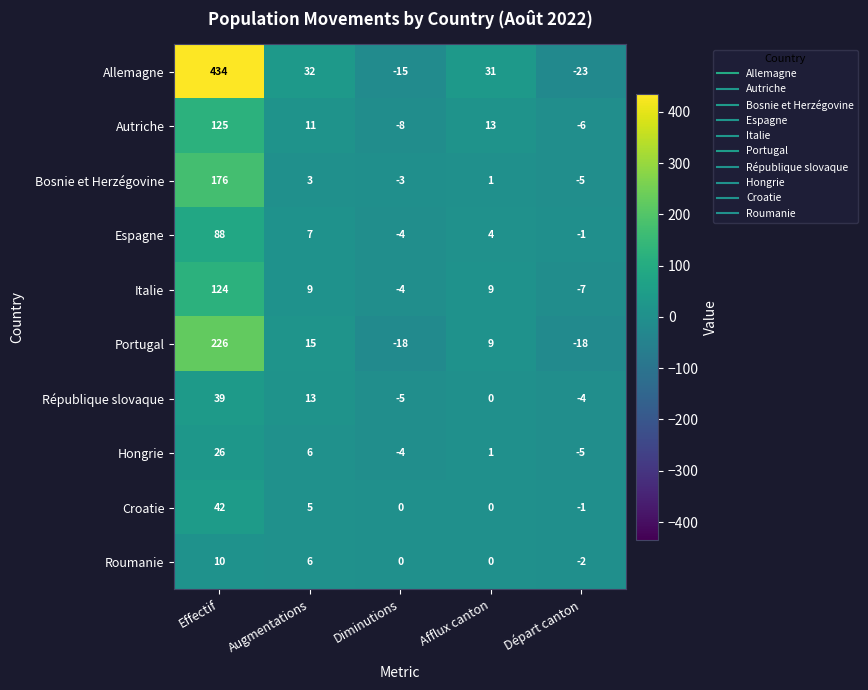

Which series changed the most between Augmentations and Afflux canton?

République slovaque